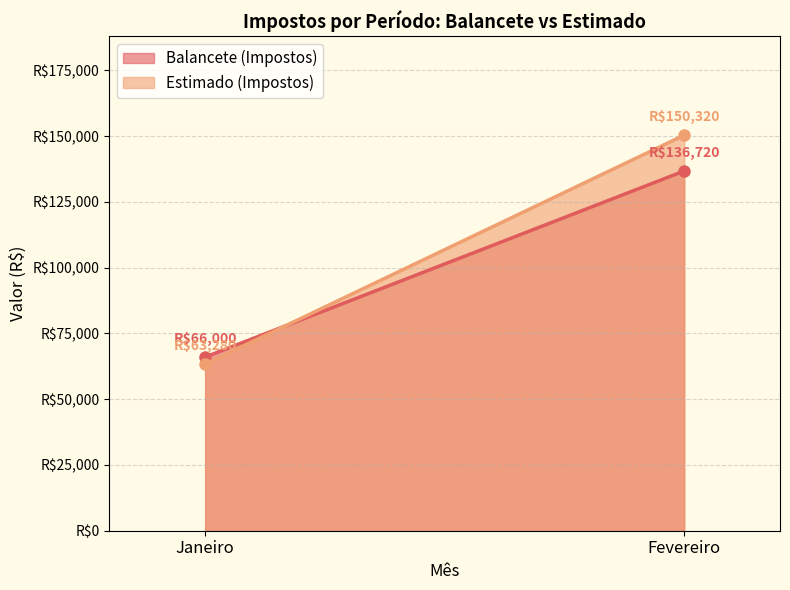

What is the sum of all Balancete (Impostos) values?

202720